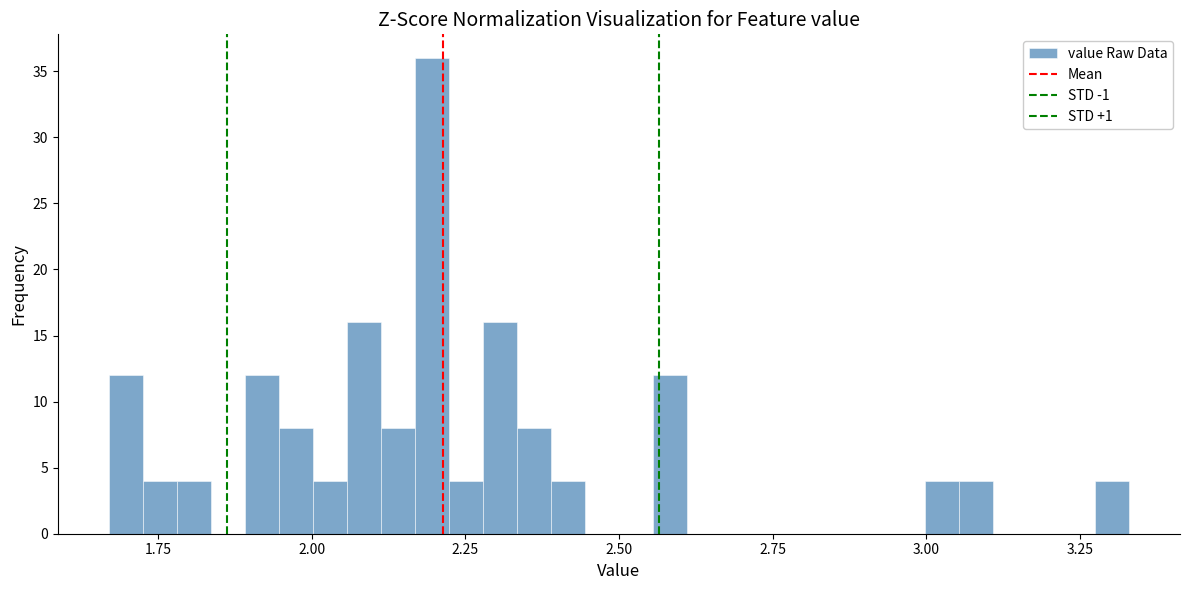

Read against the x-axis, roughly where is the centre of the tallest bar?

2.20